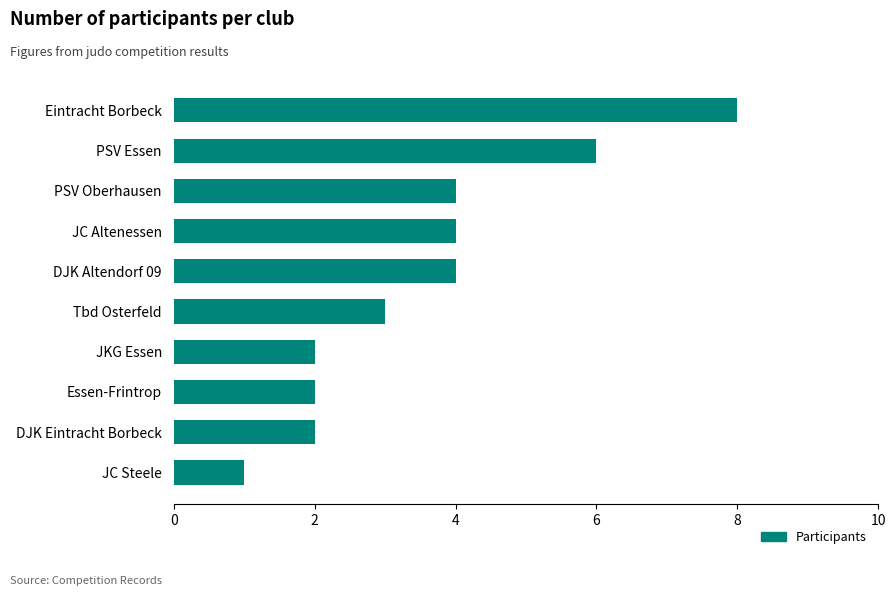

Which has a higher value, Eintracht Borbeck or JC Steele?

Eintracht Borbeck